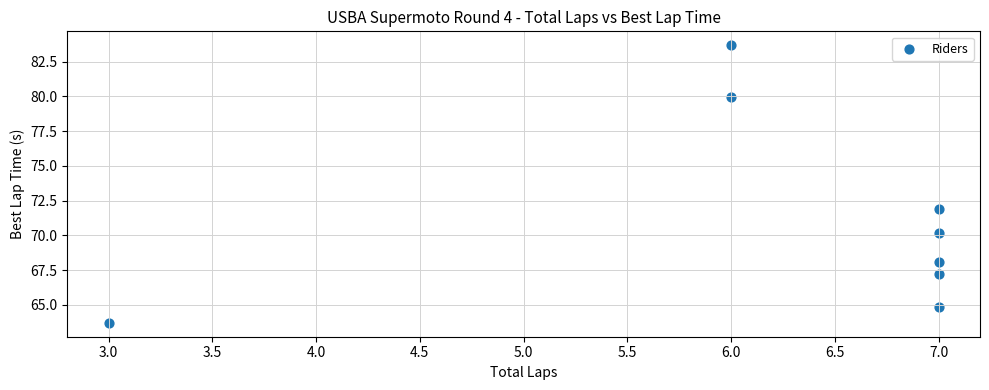

What is the average Y value?

71.2